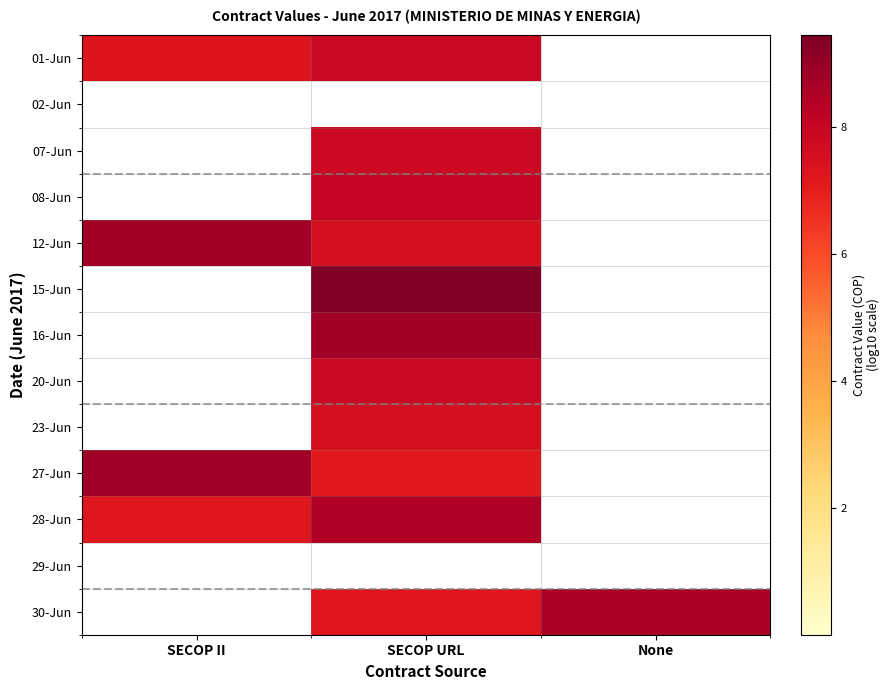

At which category is the sum across all series the highest?

SECOP URL